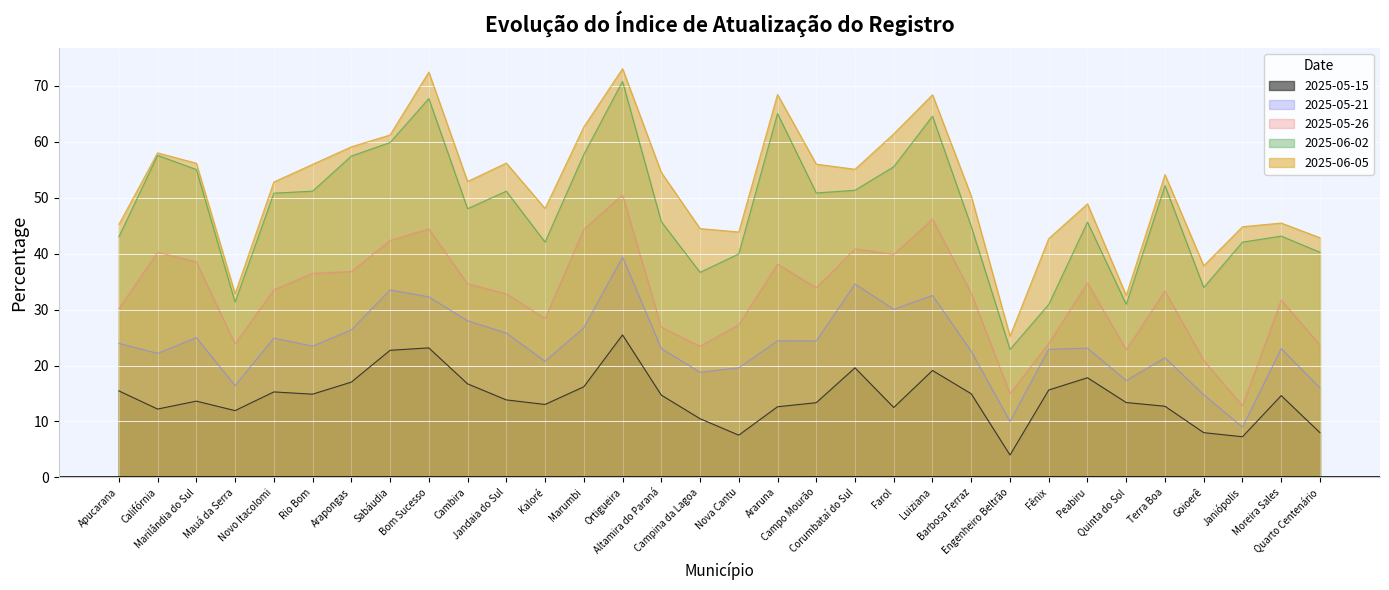

Which category has the highest value in the 2025-06-02 series?

Ortigueira